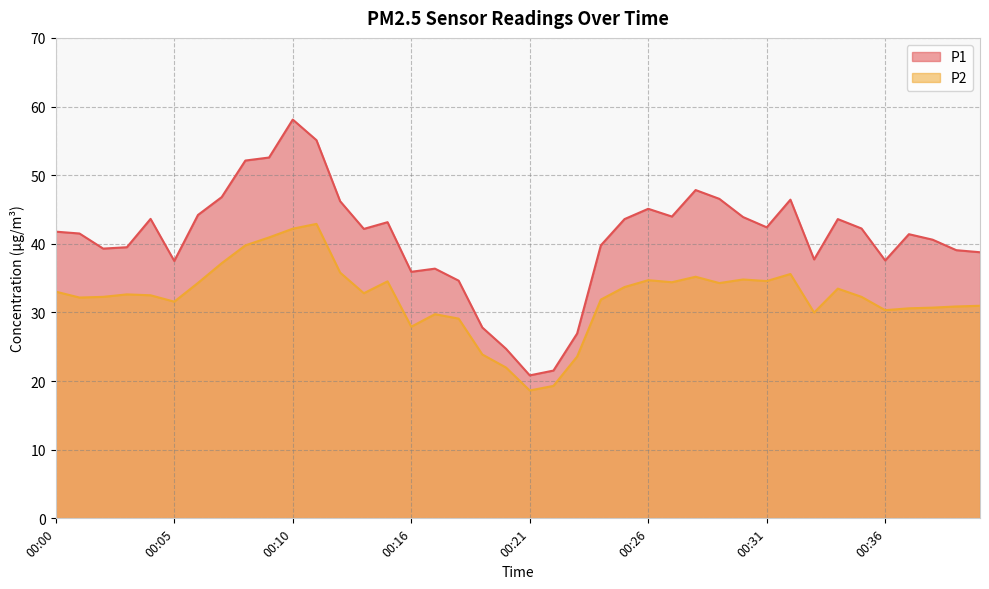

True or false: P1 and P2 cross at least once.

False